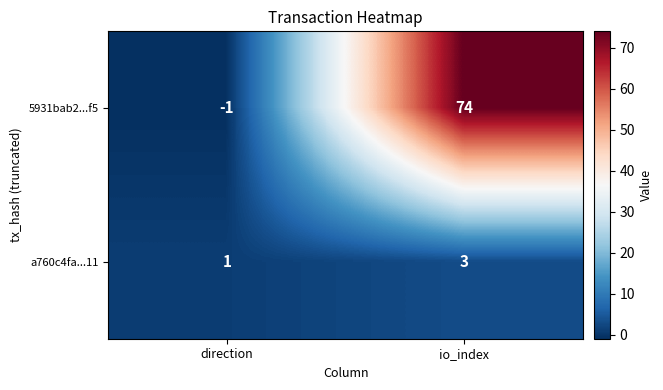

True or false: a760c4fa...11 has a value of 3 at io_index.

True